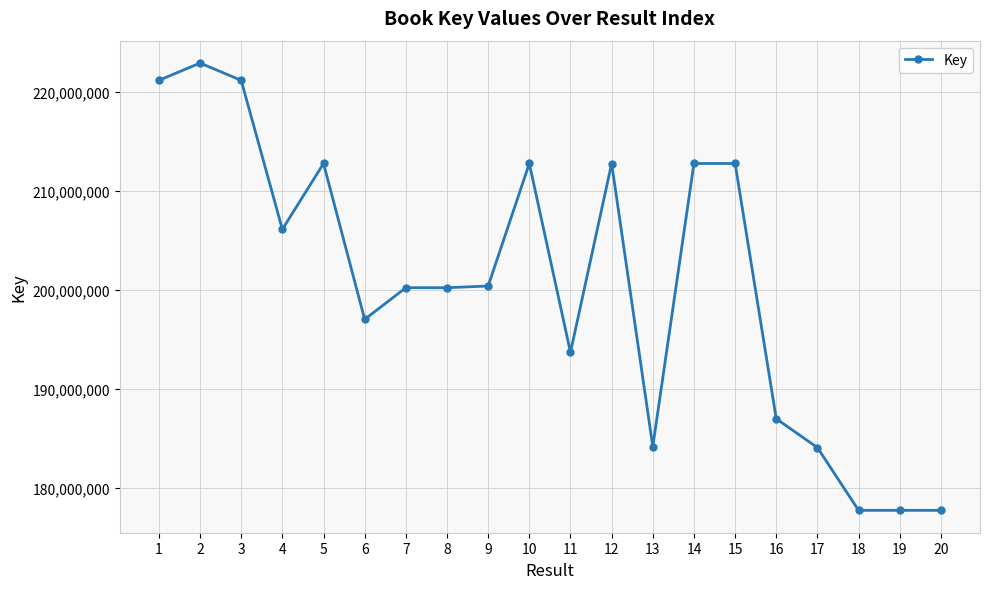

What is the average value?

200769731